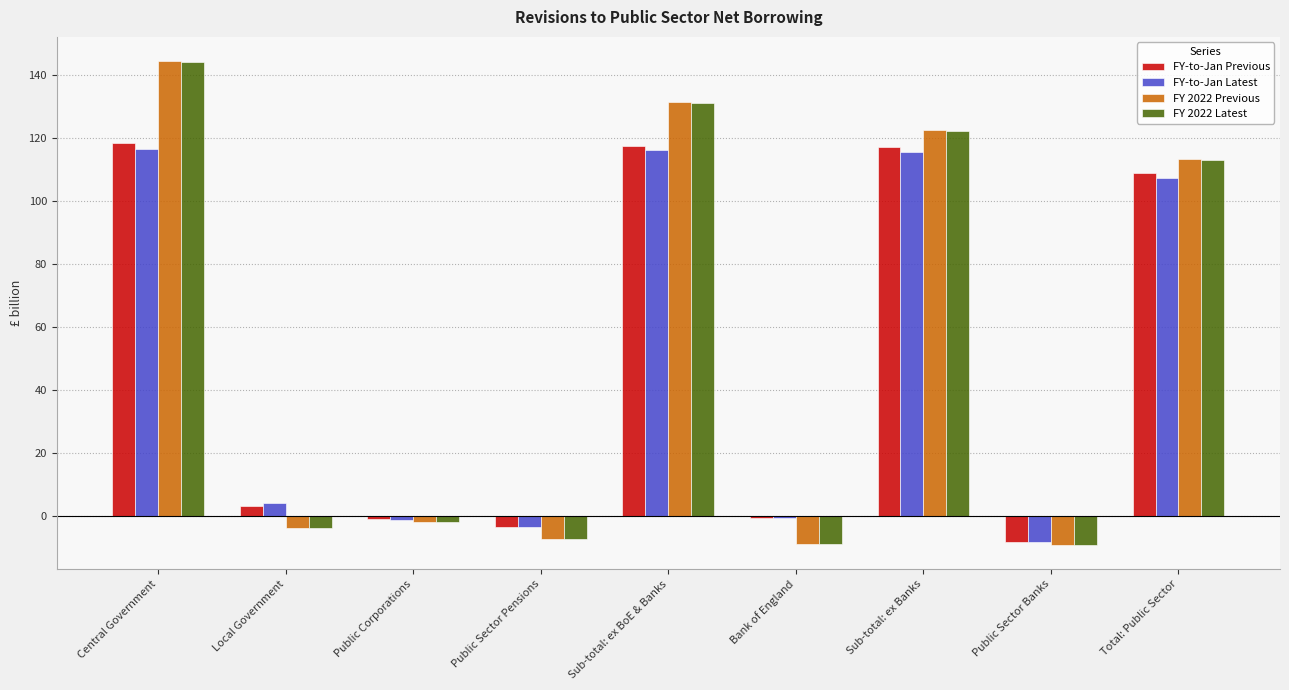

Is the value of FY-to-Jan Latest at Sub-total: ex BoE & Banks greater than the value of FY-to-Jan Previous at Local Government?

Yes